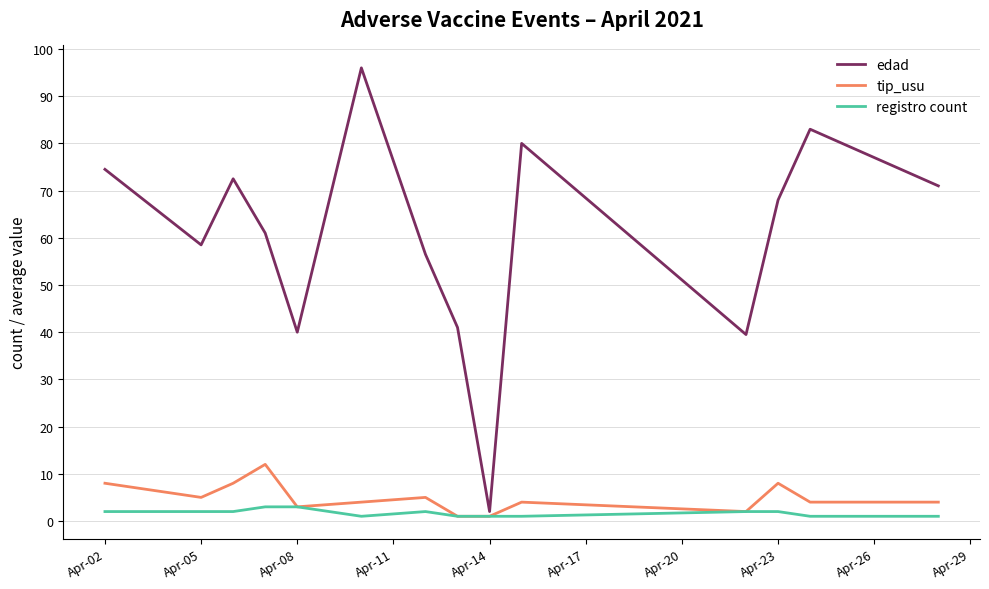

What is the maximum value shown in the chart?

96.0